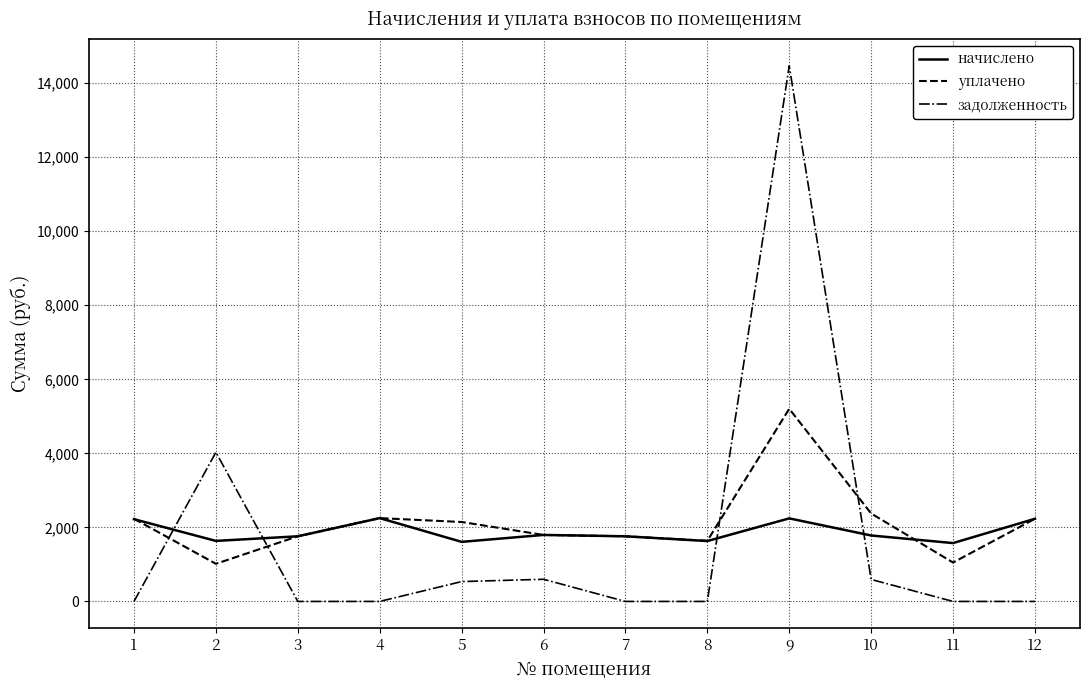

Which series has the largest total across all categories?

уплачено